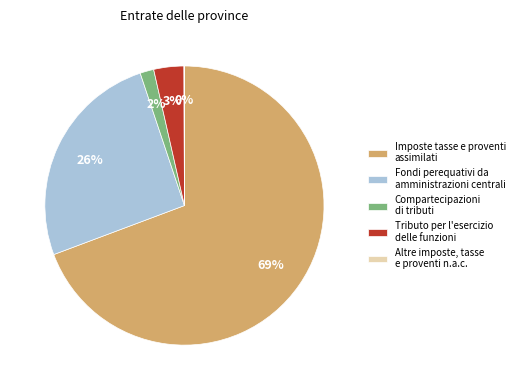

Is Compartecipazioni di tributi the majority of the pie?

No